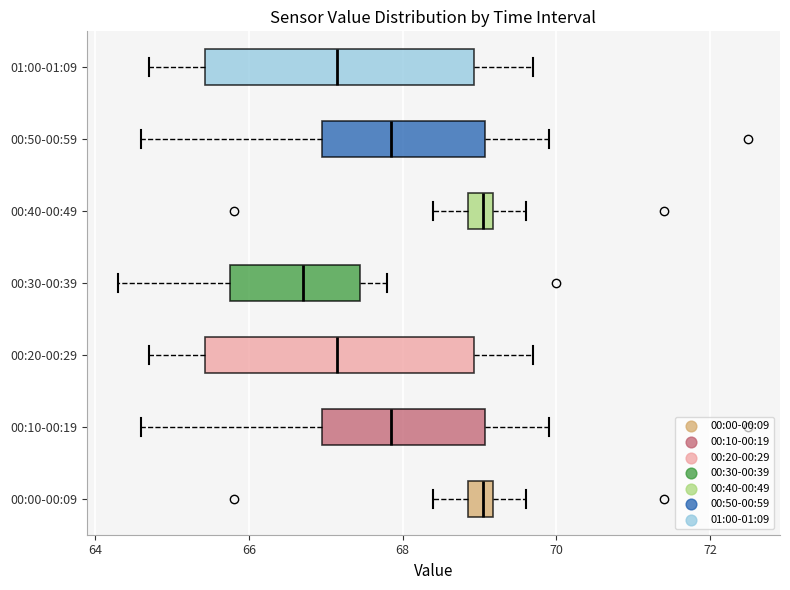

Where does the left whisker of the box for 00:50-00:59 end on the x-axis? The values are not printed on the chart, so give them approximately, as read against the axis.

64.6